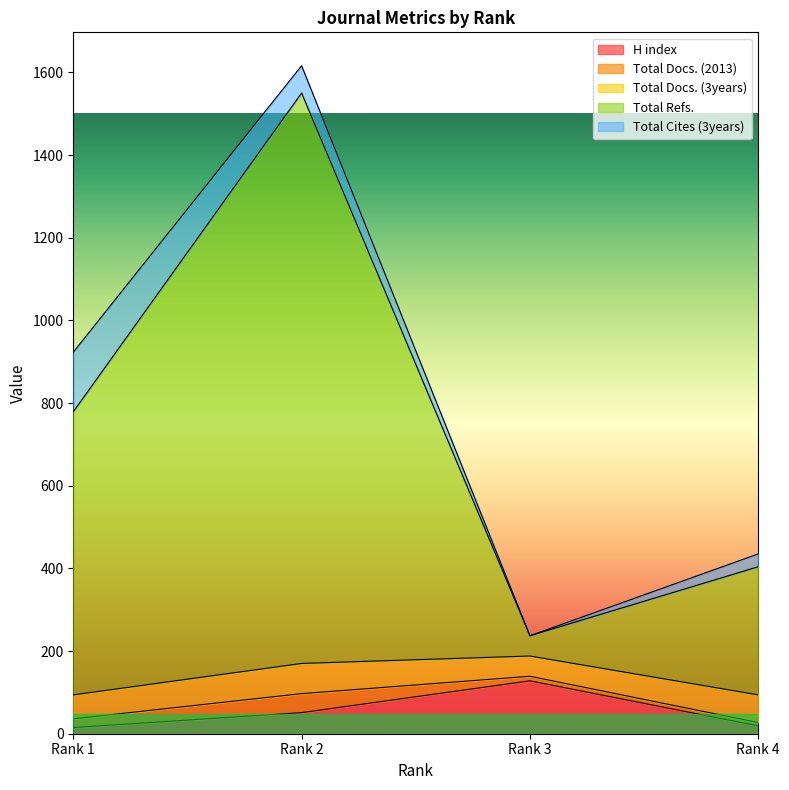

True or false: Total Refs. and Total Docs. (2013) cross at least once.

False